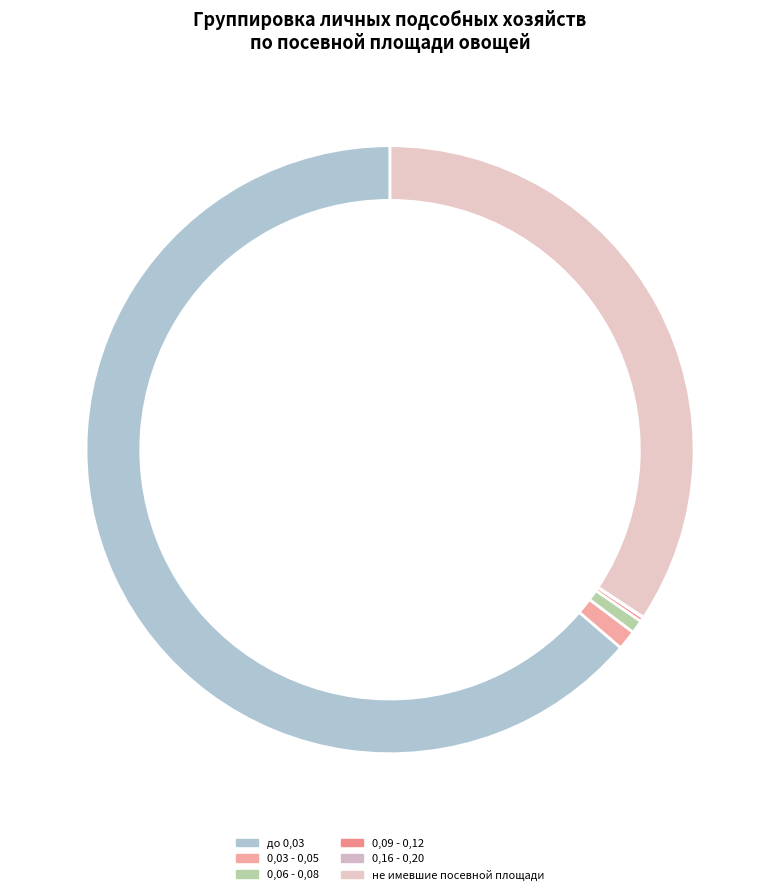

To the nearest percent, what portion does до 0,03 represent?

64%